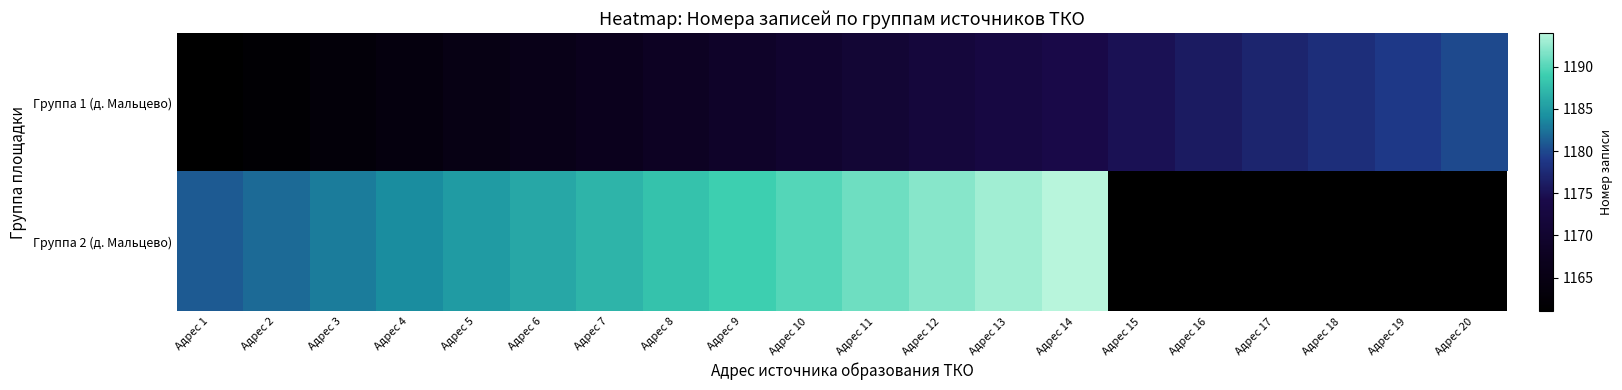

Which has a higher value, Адрес 14 or Адрес 9?

Адрес 14